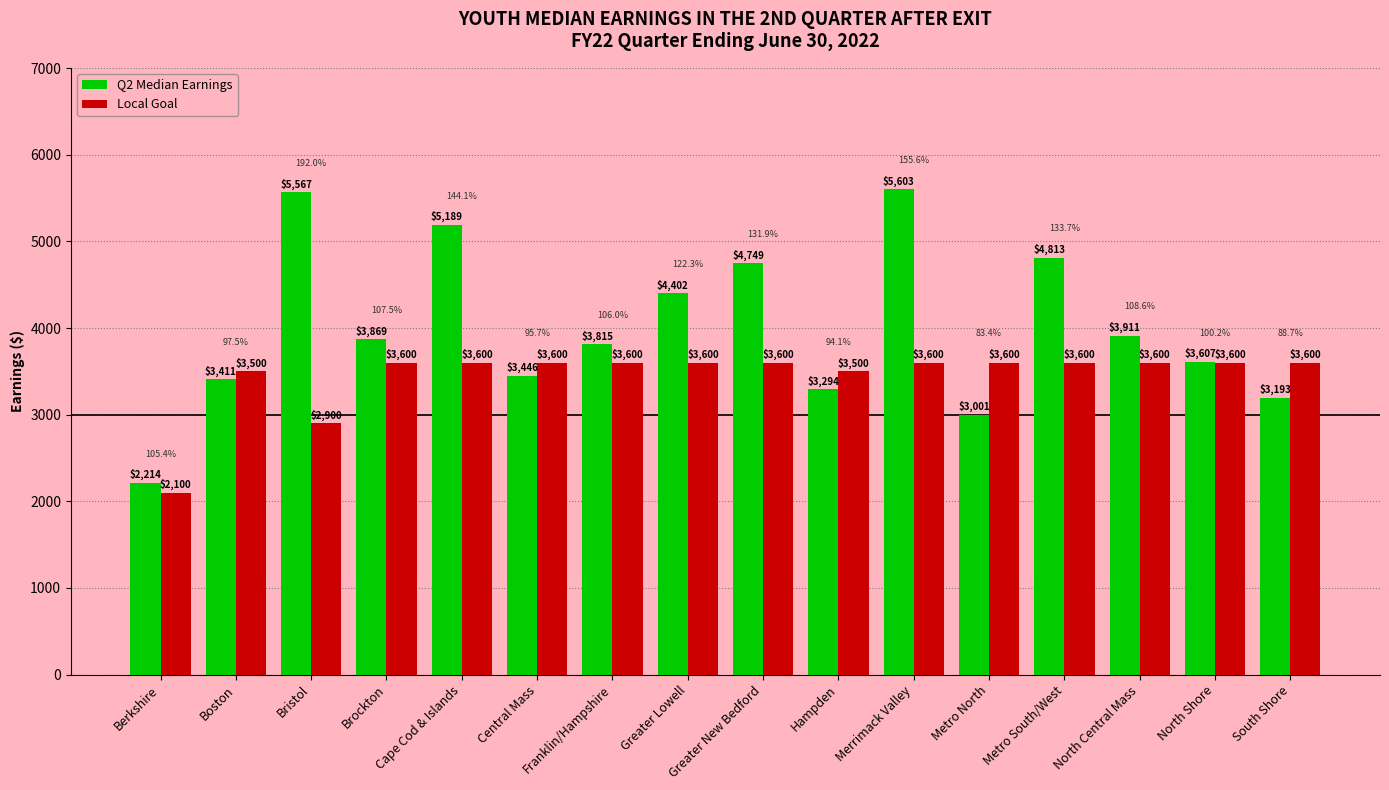

What value does the Q2 Median Earnings series have at Boston?

3410.8